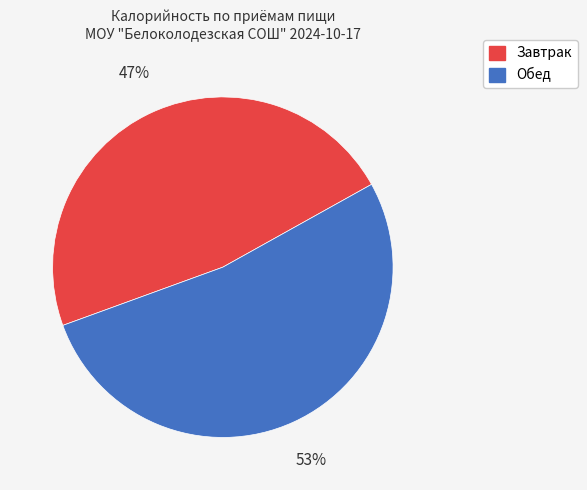

Which has a higher value, Завтрак or Обед?

Обед